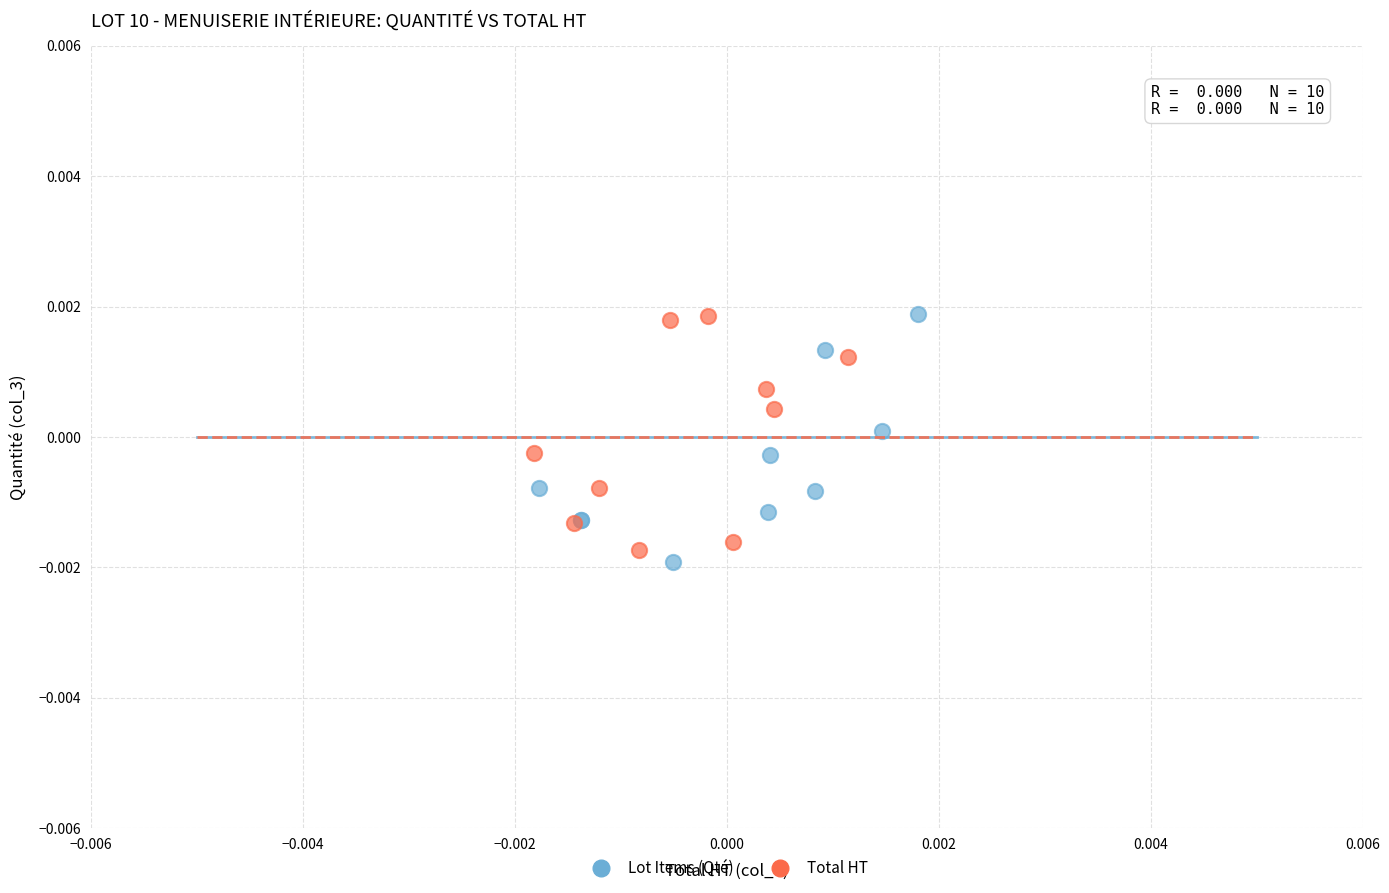

What are all the series names shown in the legend?

Lot Items (Qté), Total HT